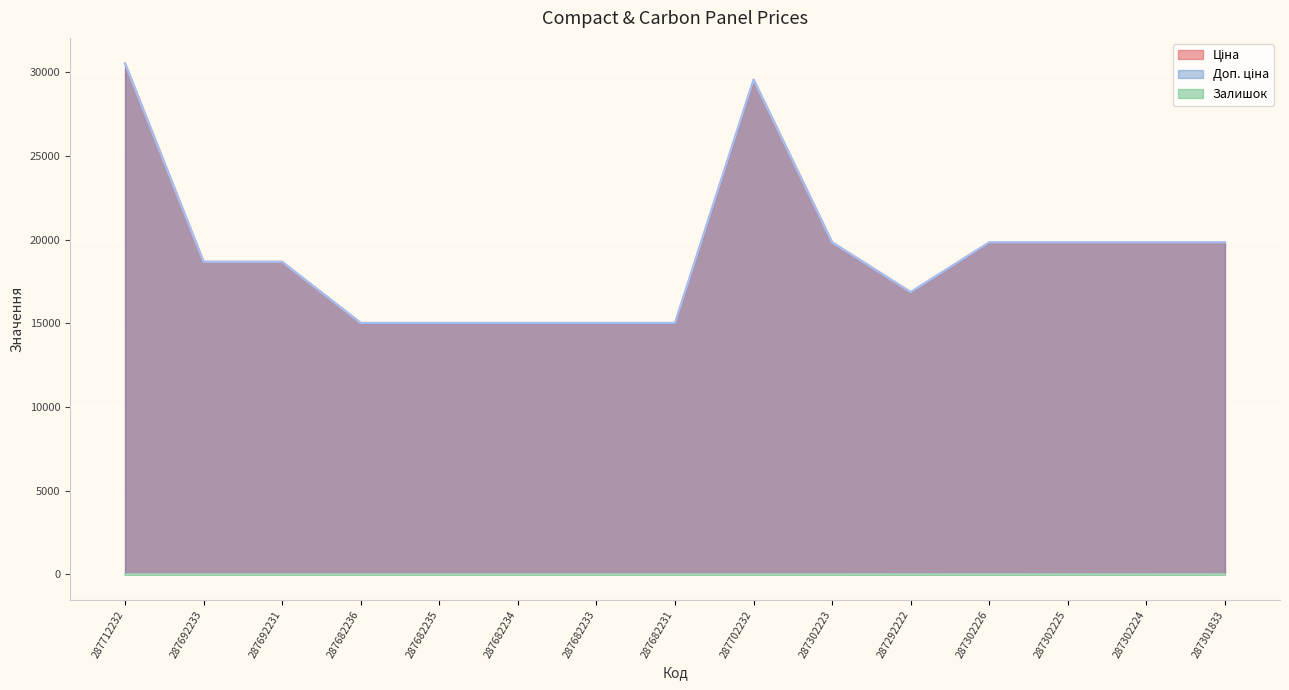

Where is the first local minimum for Залишок?

287302226